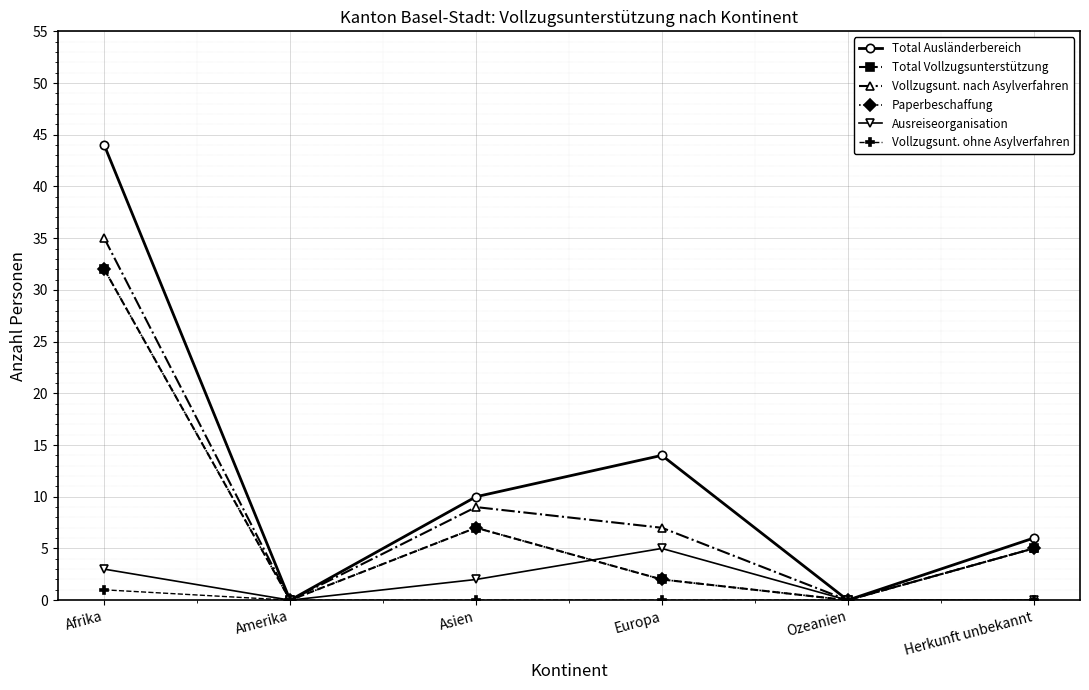

What is the difference between the highest and lowest values at Europa?

14